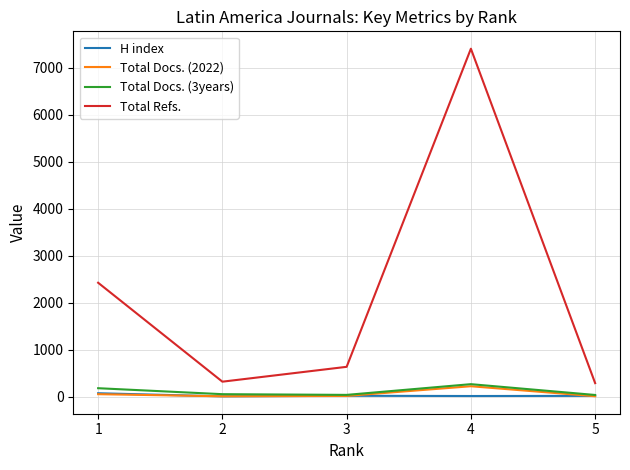

What are all the series names shown in the legend?

H index, Total Docs. (2022), Total Docs. (3years), Total Refs.